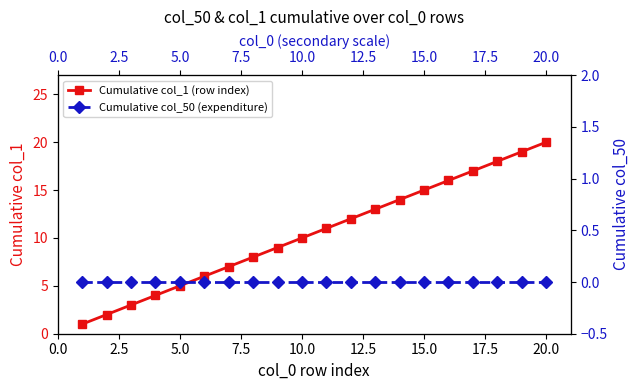

Rank the series by their maximum value, from highest to lowest.

Cumulative col_1 (row index), Cumulative col_50 (expenditure)